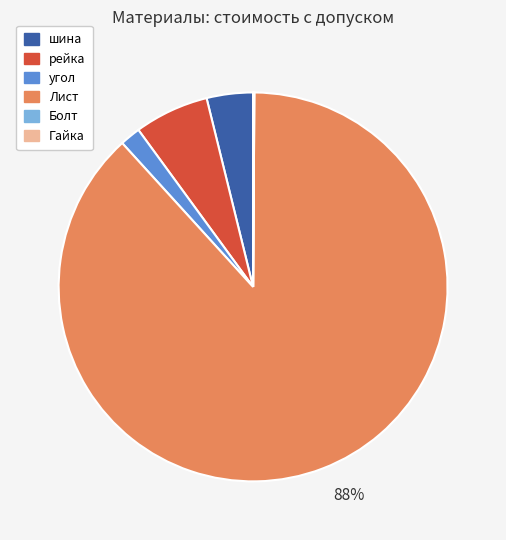

To the nearest percent, what percentage of the pie is Лист?

88%